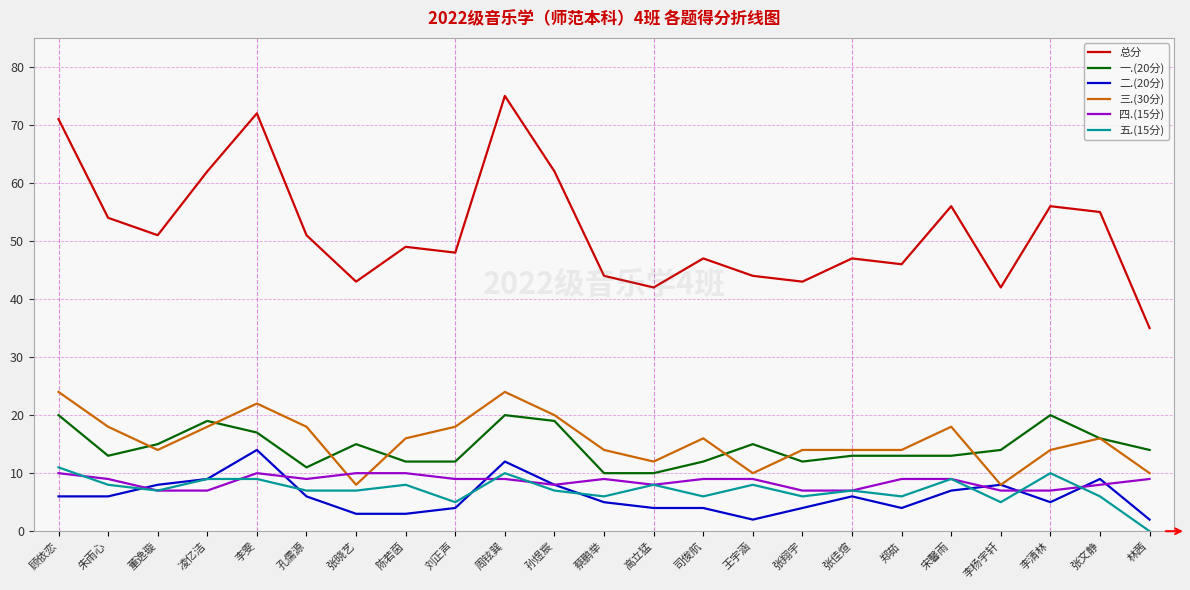

After their last crossing, which series has the higher values: 四.(15分) or 二.(20分)?

四.(15分)